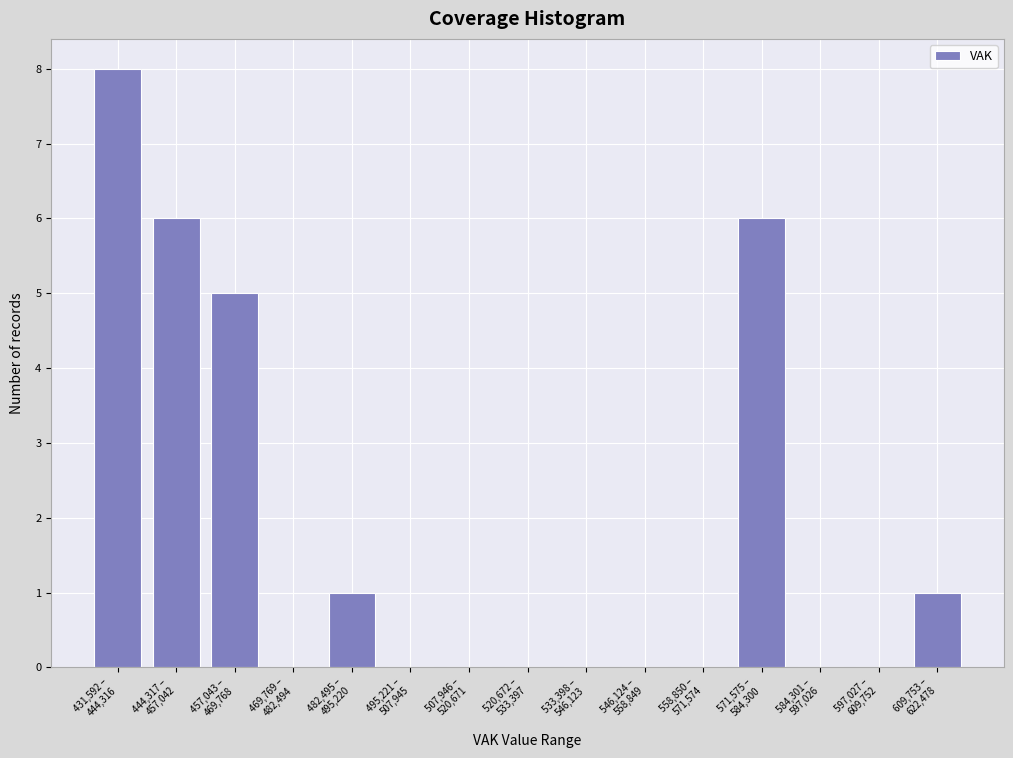

What is the sum of all values?

27